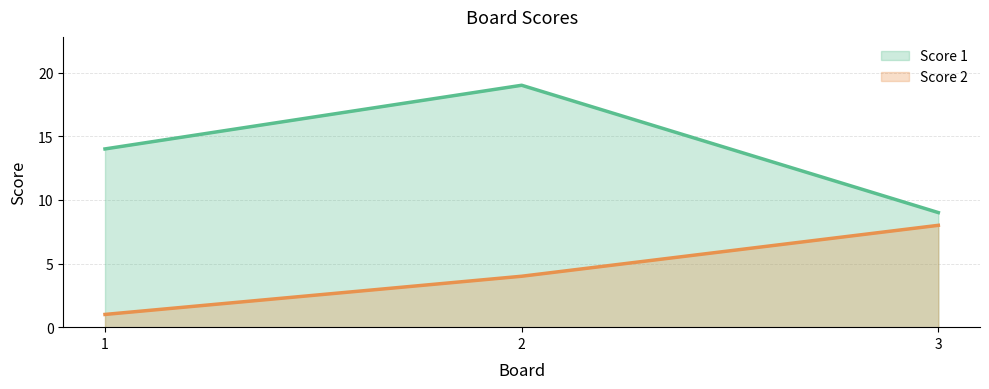

What is the minimum value for Score 2?

1